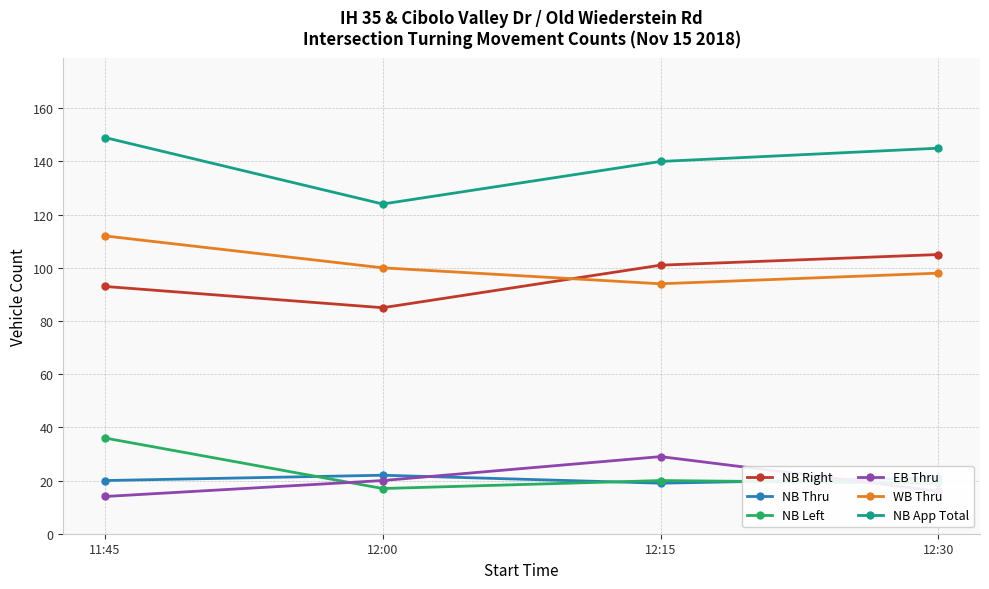

Is this an area chart (filled region under the line)?

No